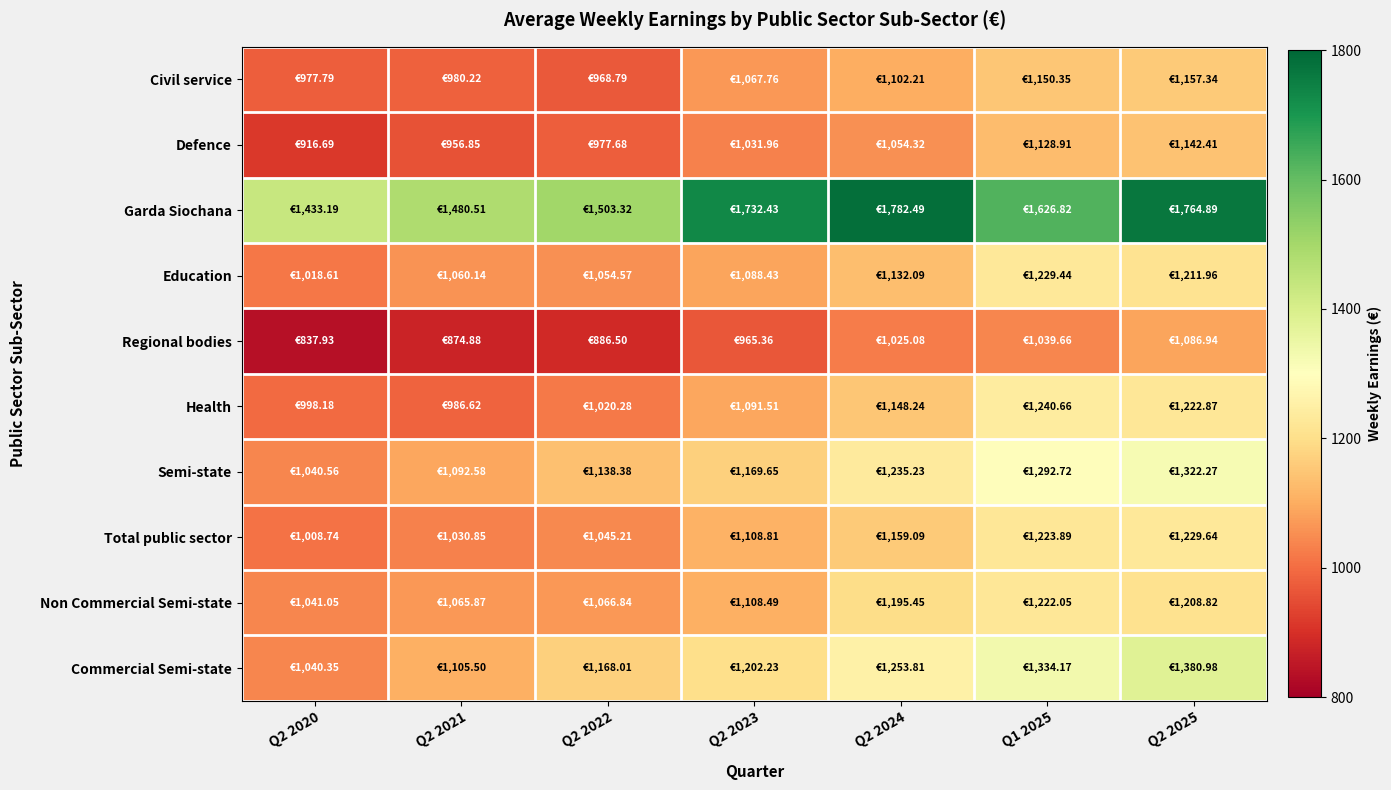

What is the greatest value displayed?

1782.5